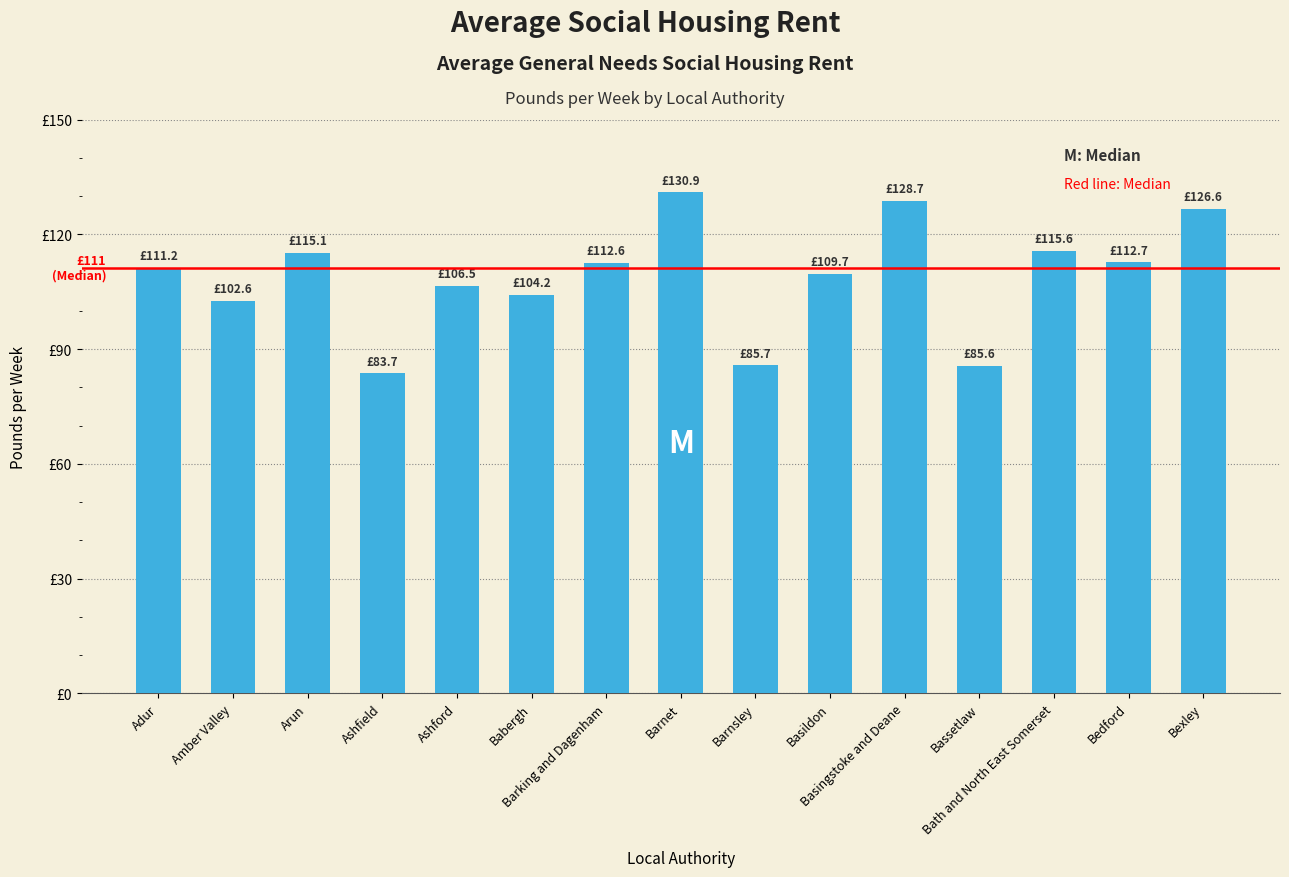

What is the label of the 9th bar from the left?

Barnsley